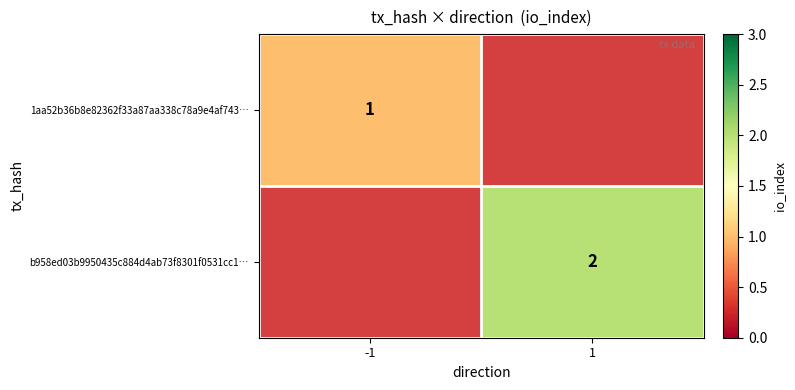

What is the difference between the highest and lowest values at 1?

2